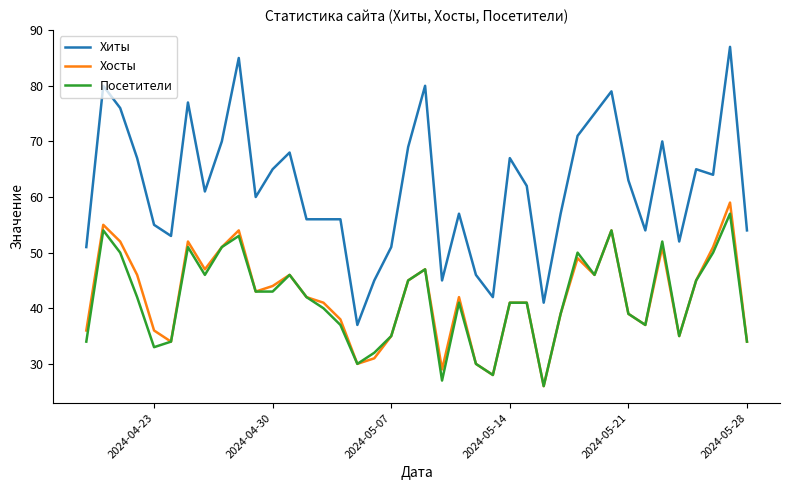

True or false: Хиты and Хосты intersect in this chart.

False